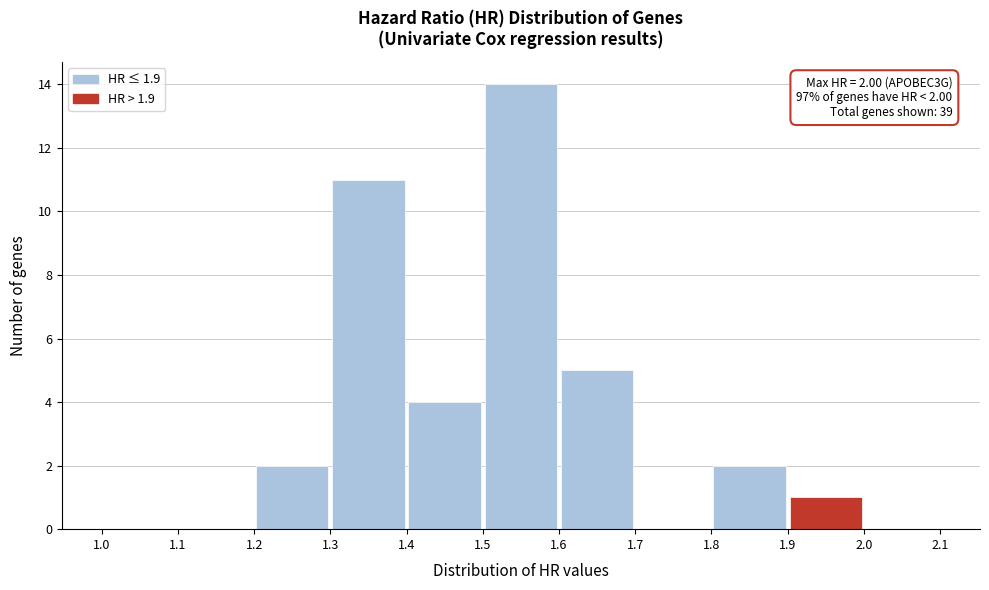

Which range on the x-axis has the tallest bar?

1.5 to 1.6